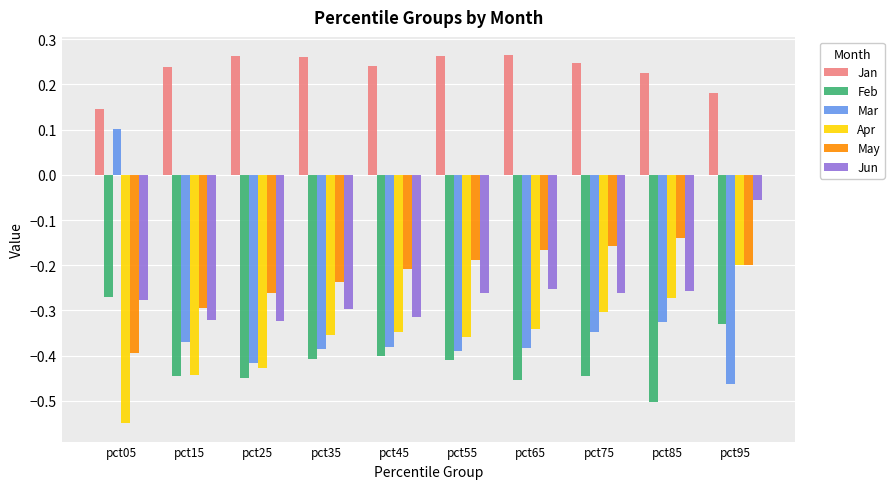

What is the difference between the highest and lowest values at pct15?

0.7